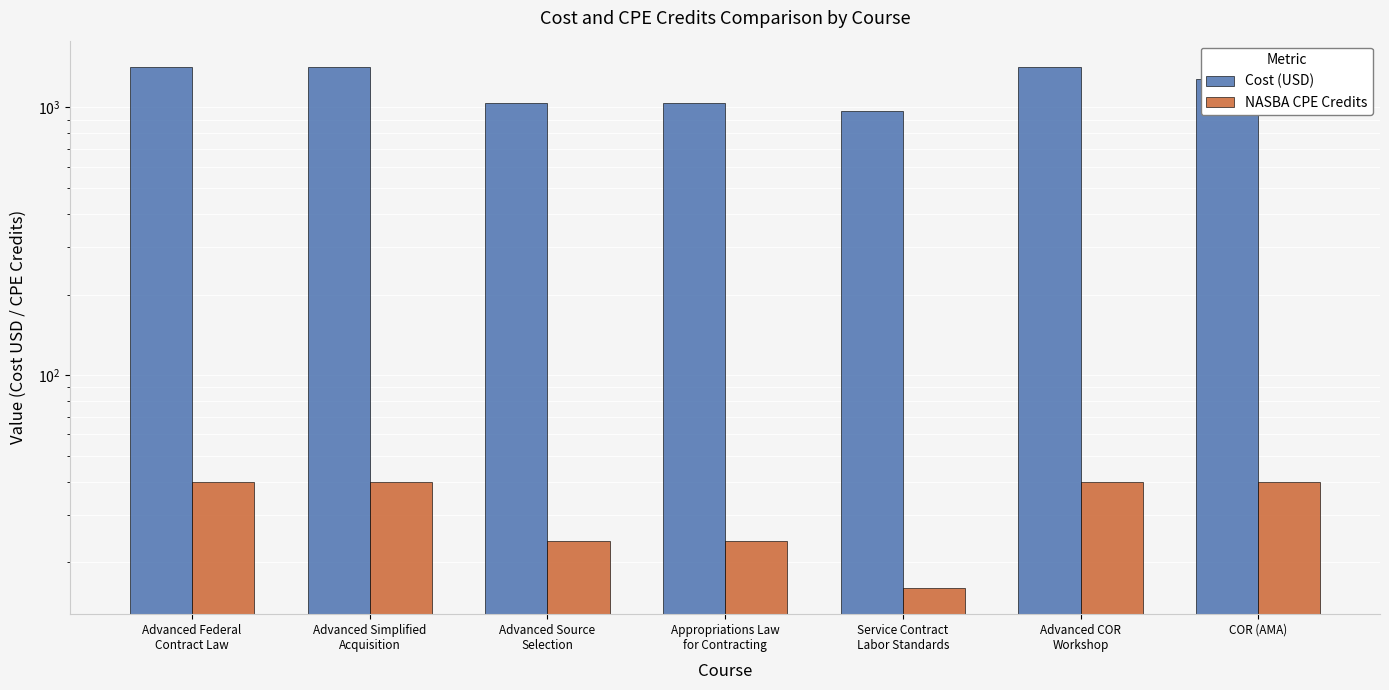

Reading right to left, what are all the values shown in this chart?

Cost (USD): 1280	1419	969	1039	1039	1419	1419
NASBA CPE Credits: 40	40	16	24	24	40	40